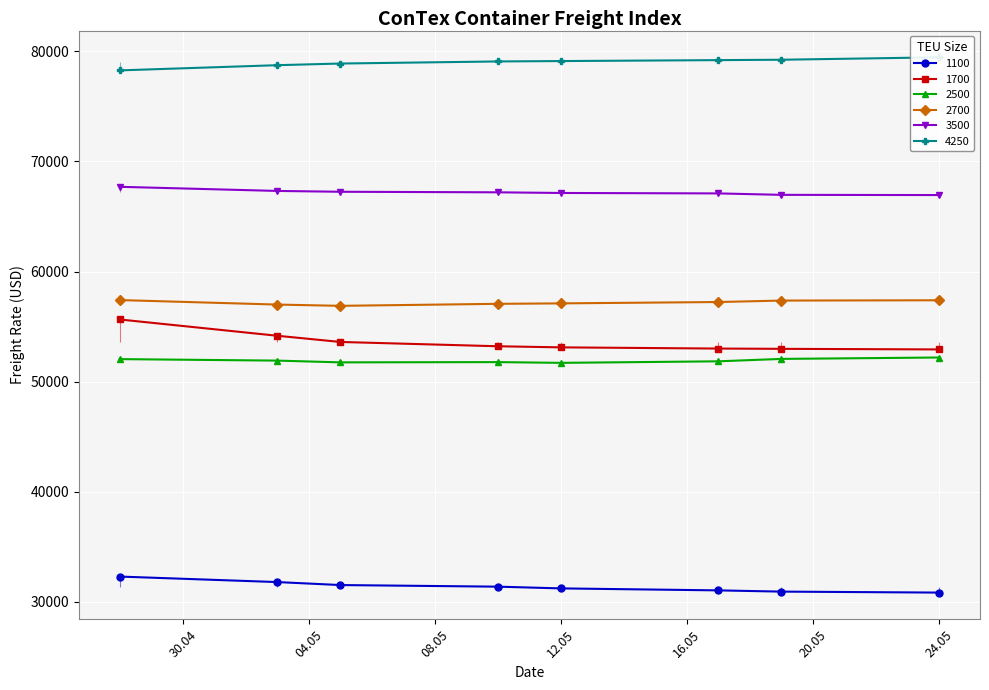

What is the minimum value shown in the chart?

30833